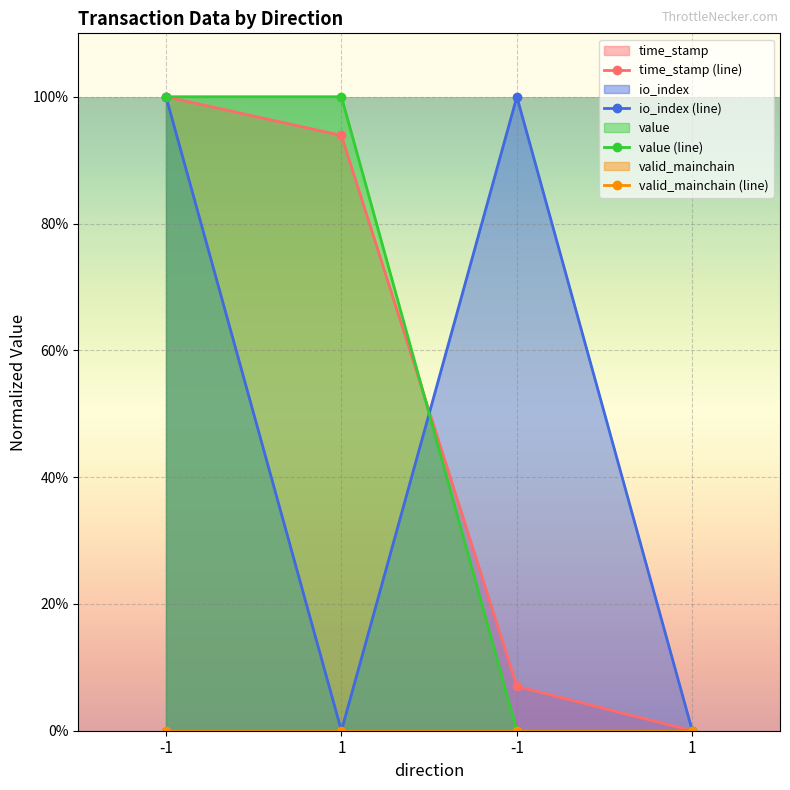

What is the sum of the time_stamp (line) values at -1 and 1?

1.9